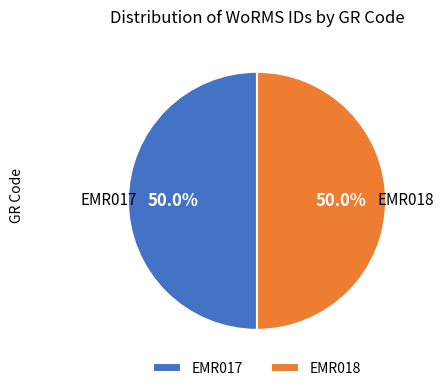

Do EMR017 and EMR018 together represent more than half of the pie?

Yes